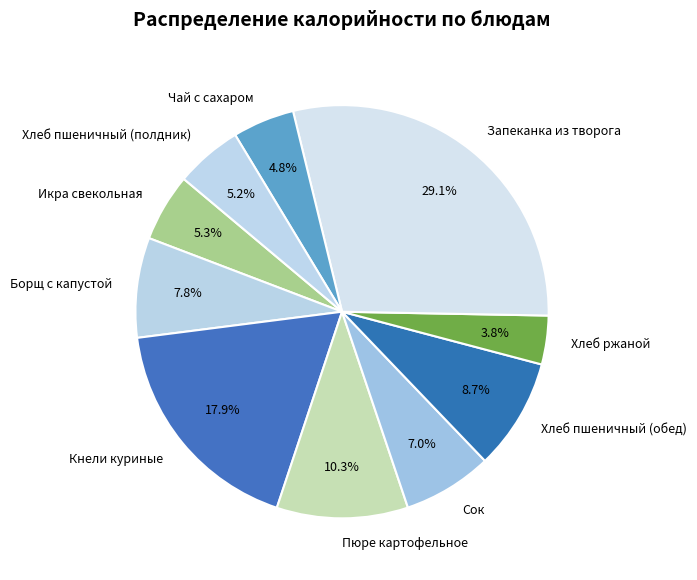

How many slices are in this pie chart?

10